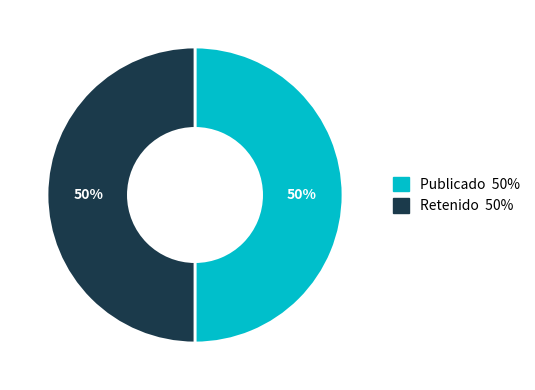

Combined, do Publicado and Retenido account for over 50%?

Yes